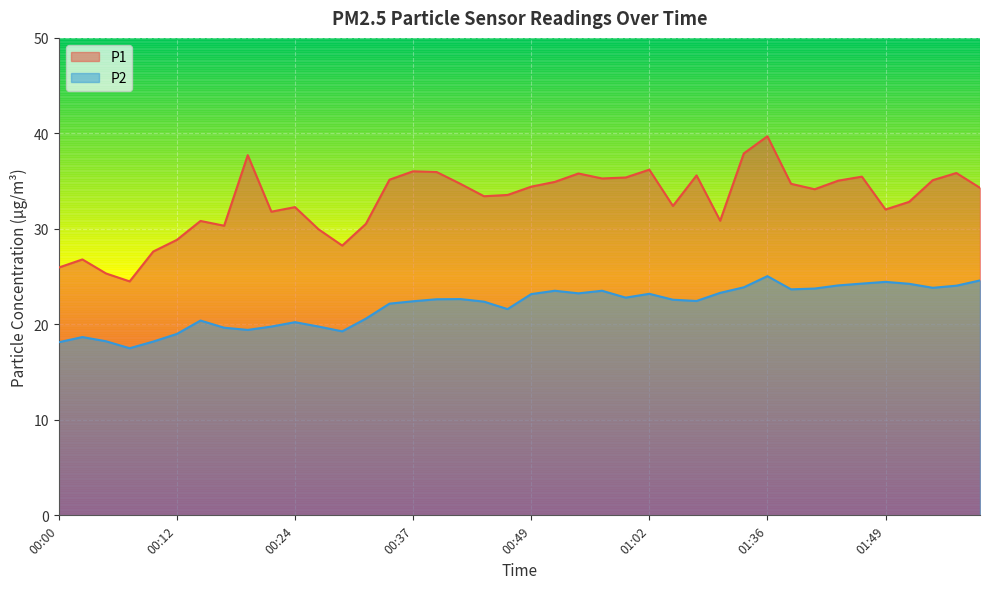

How many lines are shown in the chart?

2